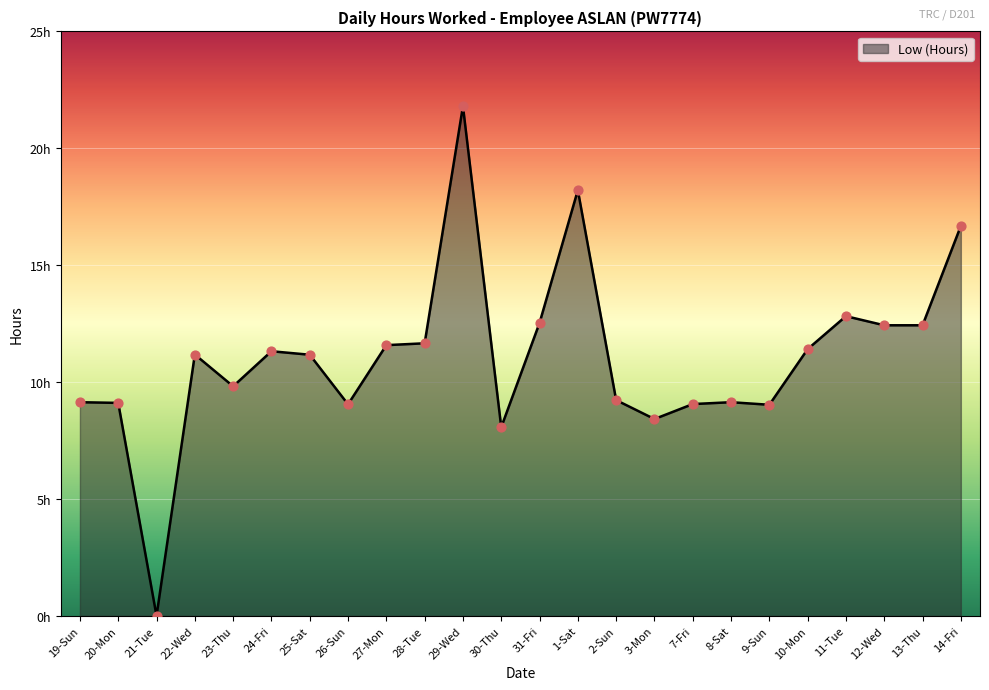

Which has a higher value, 19-Sun or 30-Thu?

19-Sun